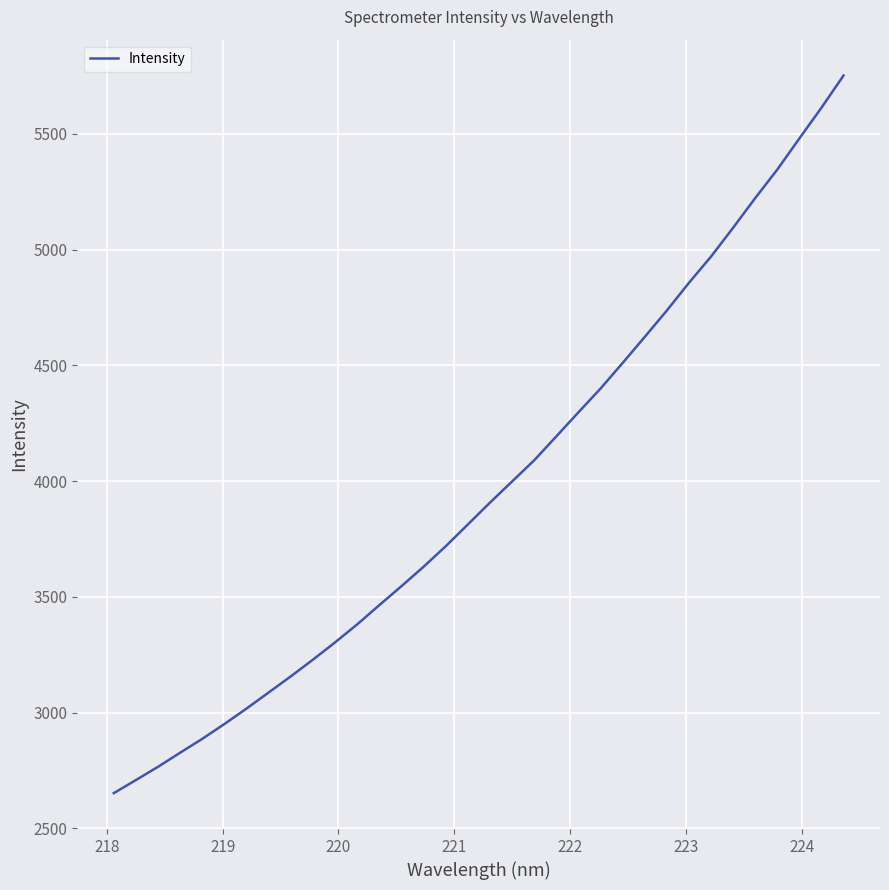

What is the maximum value shown in the chart?

5751.9